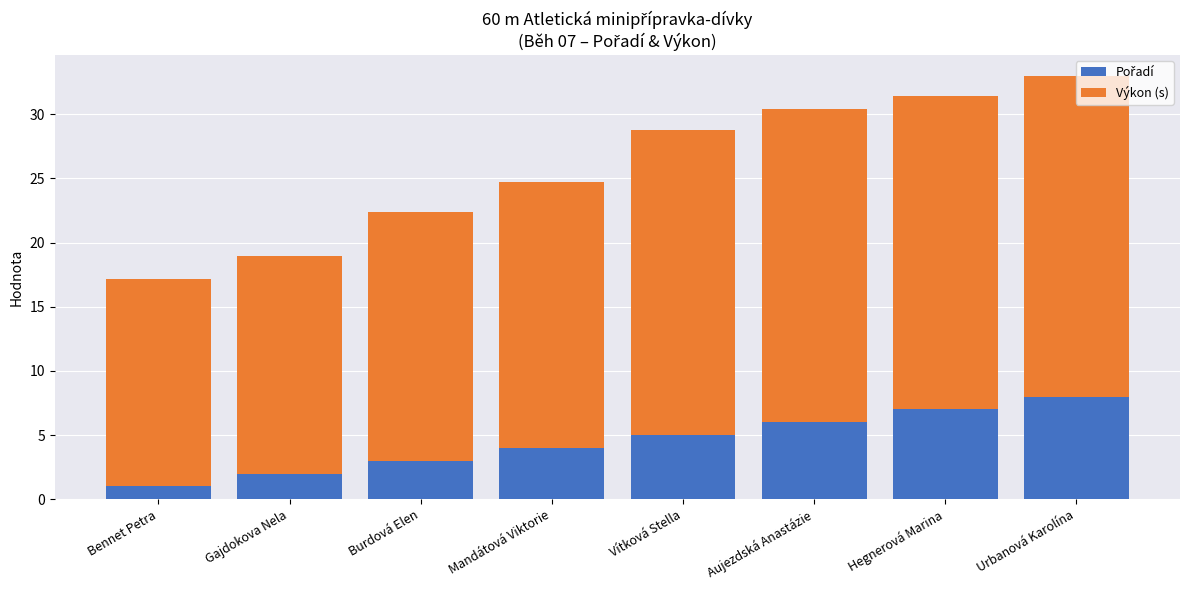

Are the bars grouped side by side (vs. stacked)?

No